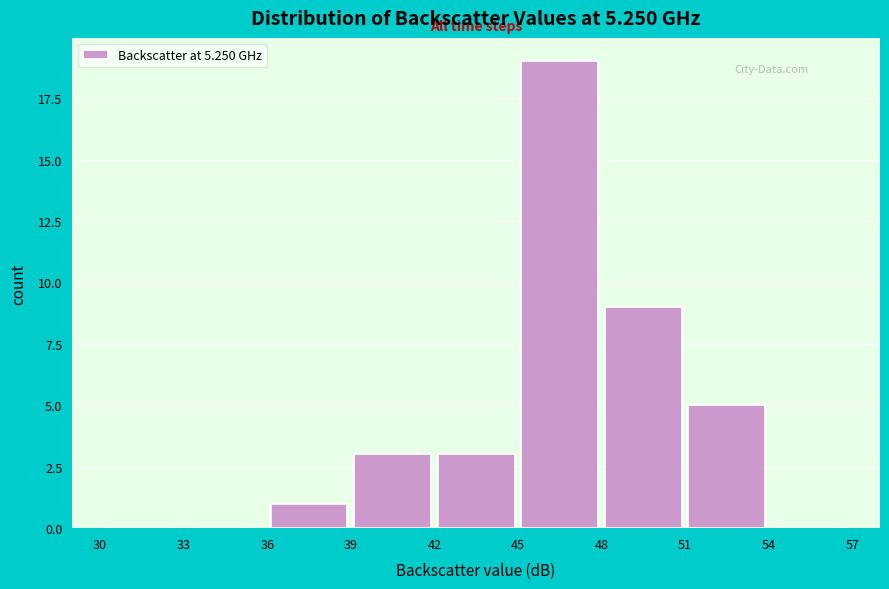

Which range on the x-axis has the tallest bar?

45 to 48